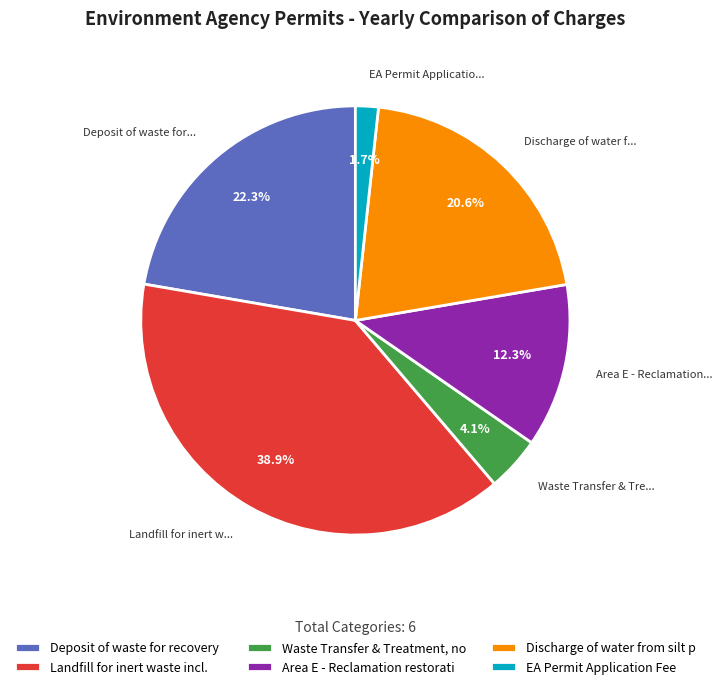

Rank the categories by value from lowest to highest.

EA Permit Application Fee, Waste Transfer & Treatment, non-hazardous, Area E - Reclamation restoration improvement, Discharge of water from silt ponds, Deposit of waste for recovery & landfill, Landfill for inert waste incl. restoration